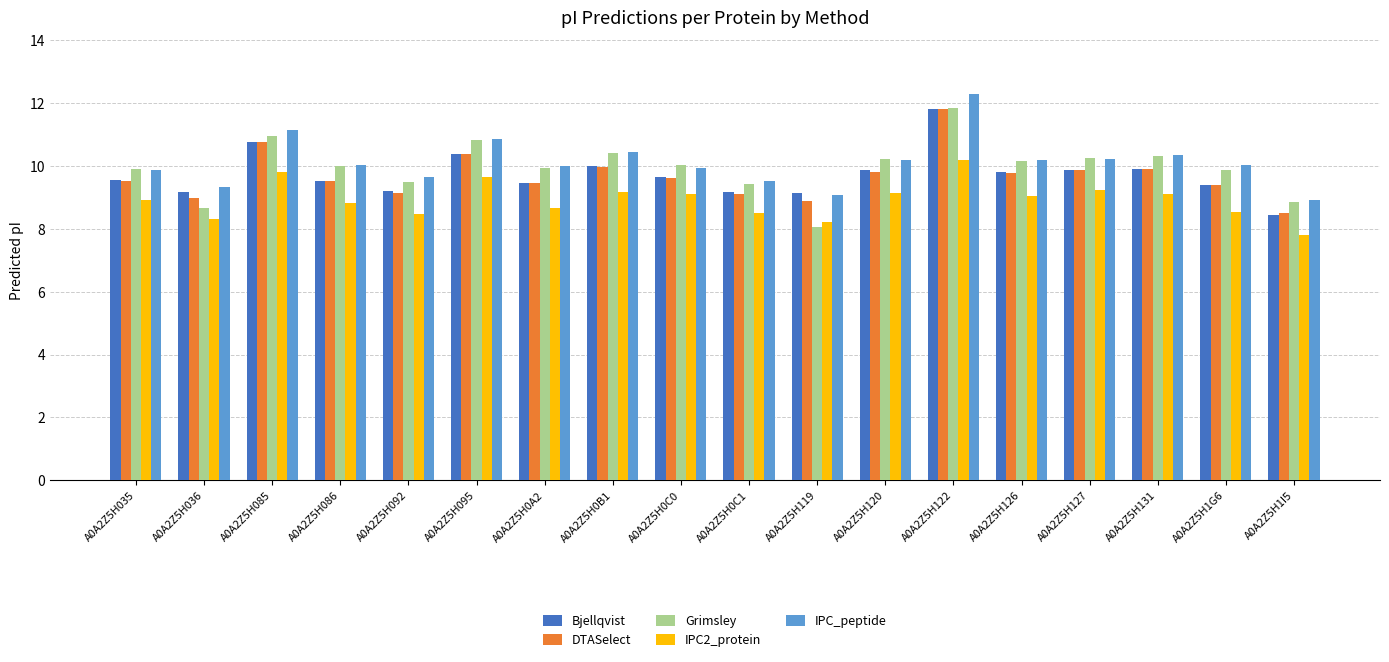

What position from the right is A0A2Z5H120?

7